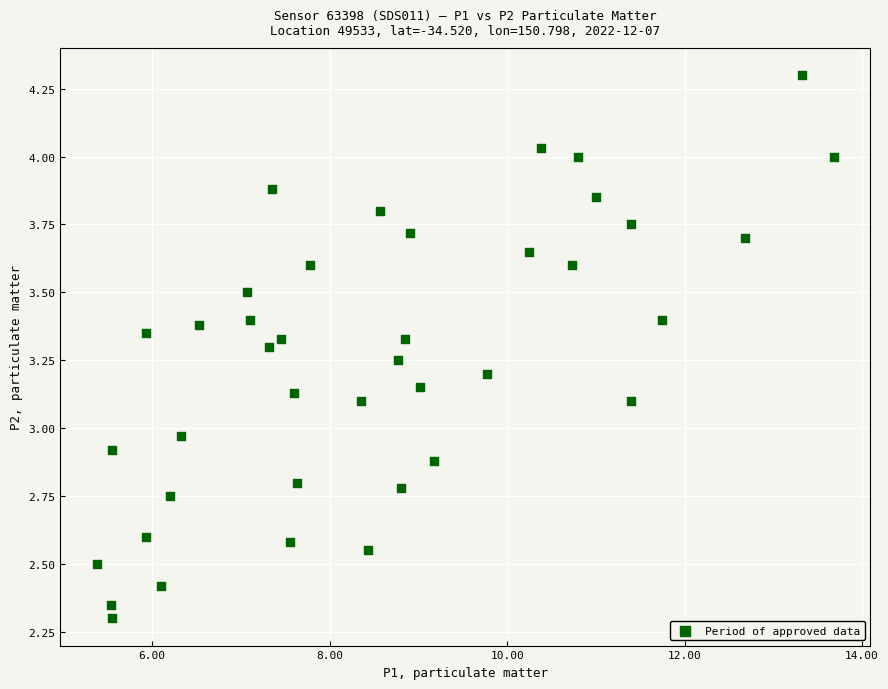

What is the range of X values (max minus min)?

8.3